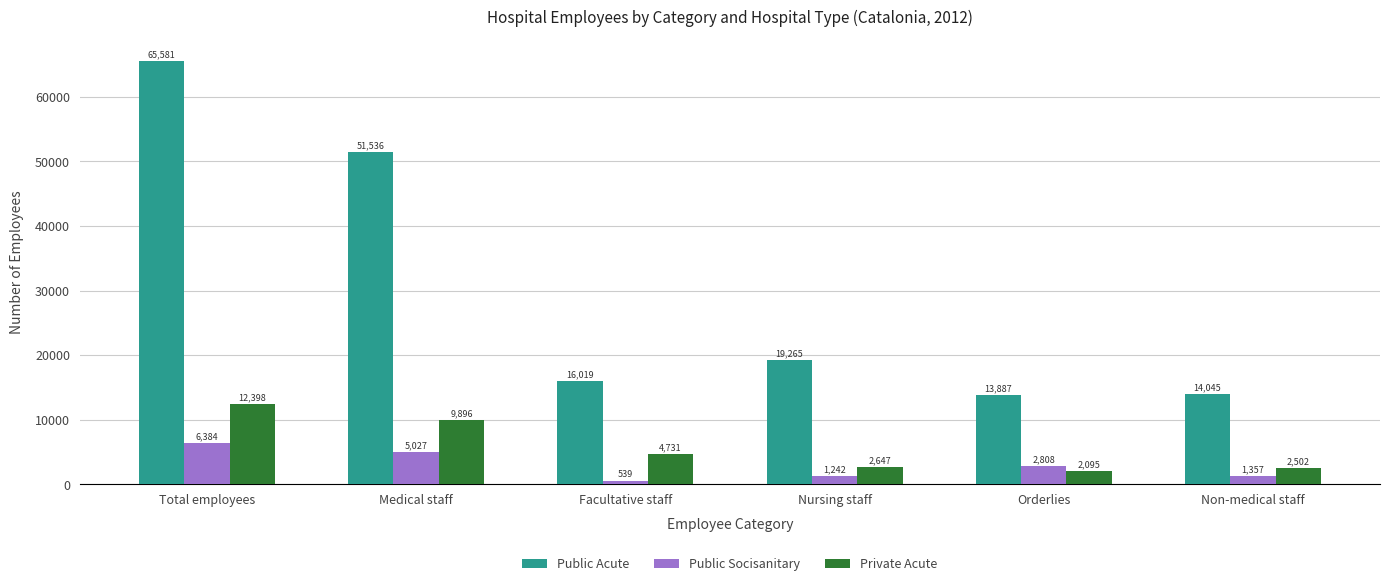

At which category is the sum across all series the highest?

Total employees